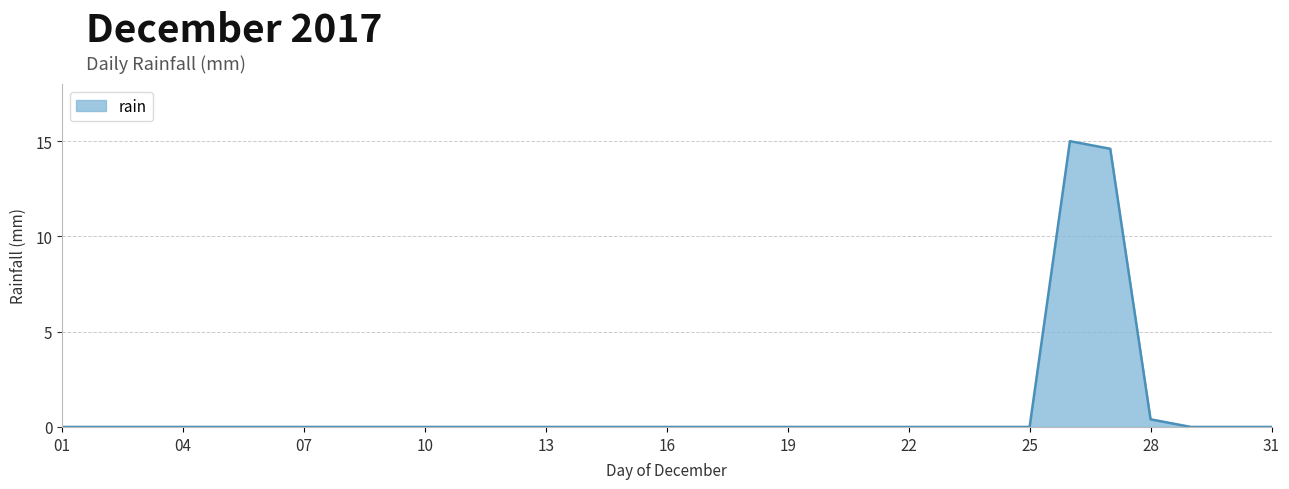

What is the sum of all values?

30.0